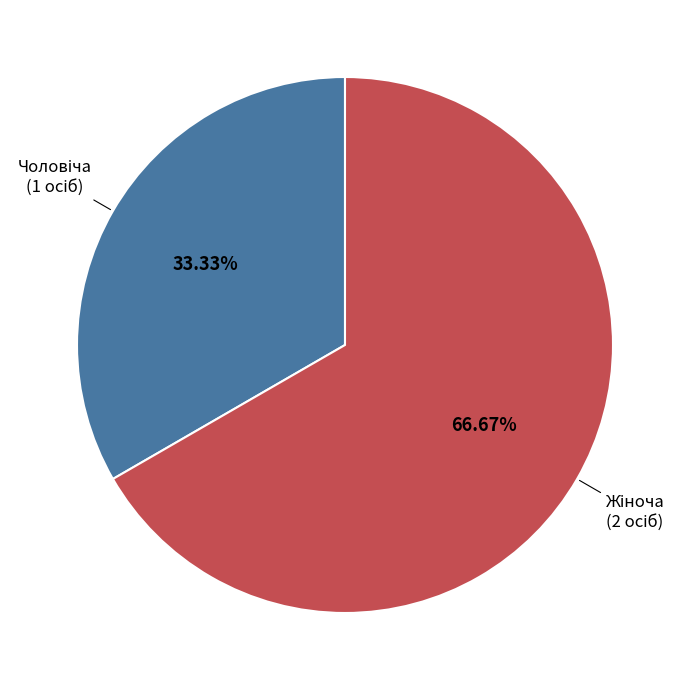

Is there a majority slice in this chart?

Yes